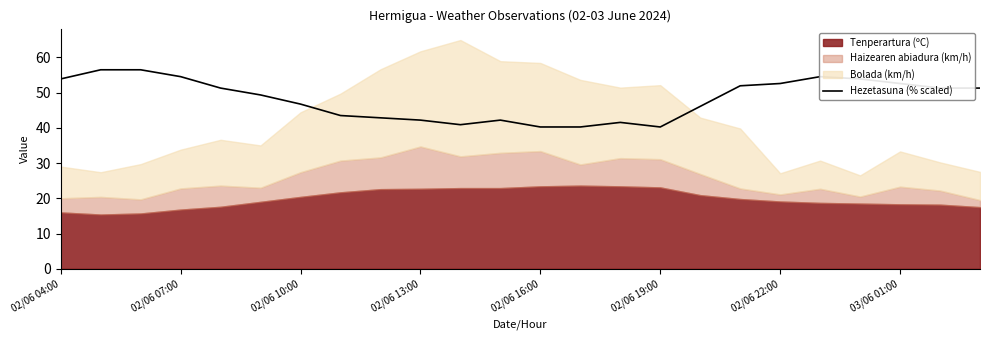

Does the chart have visible grid lines?

No